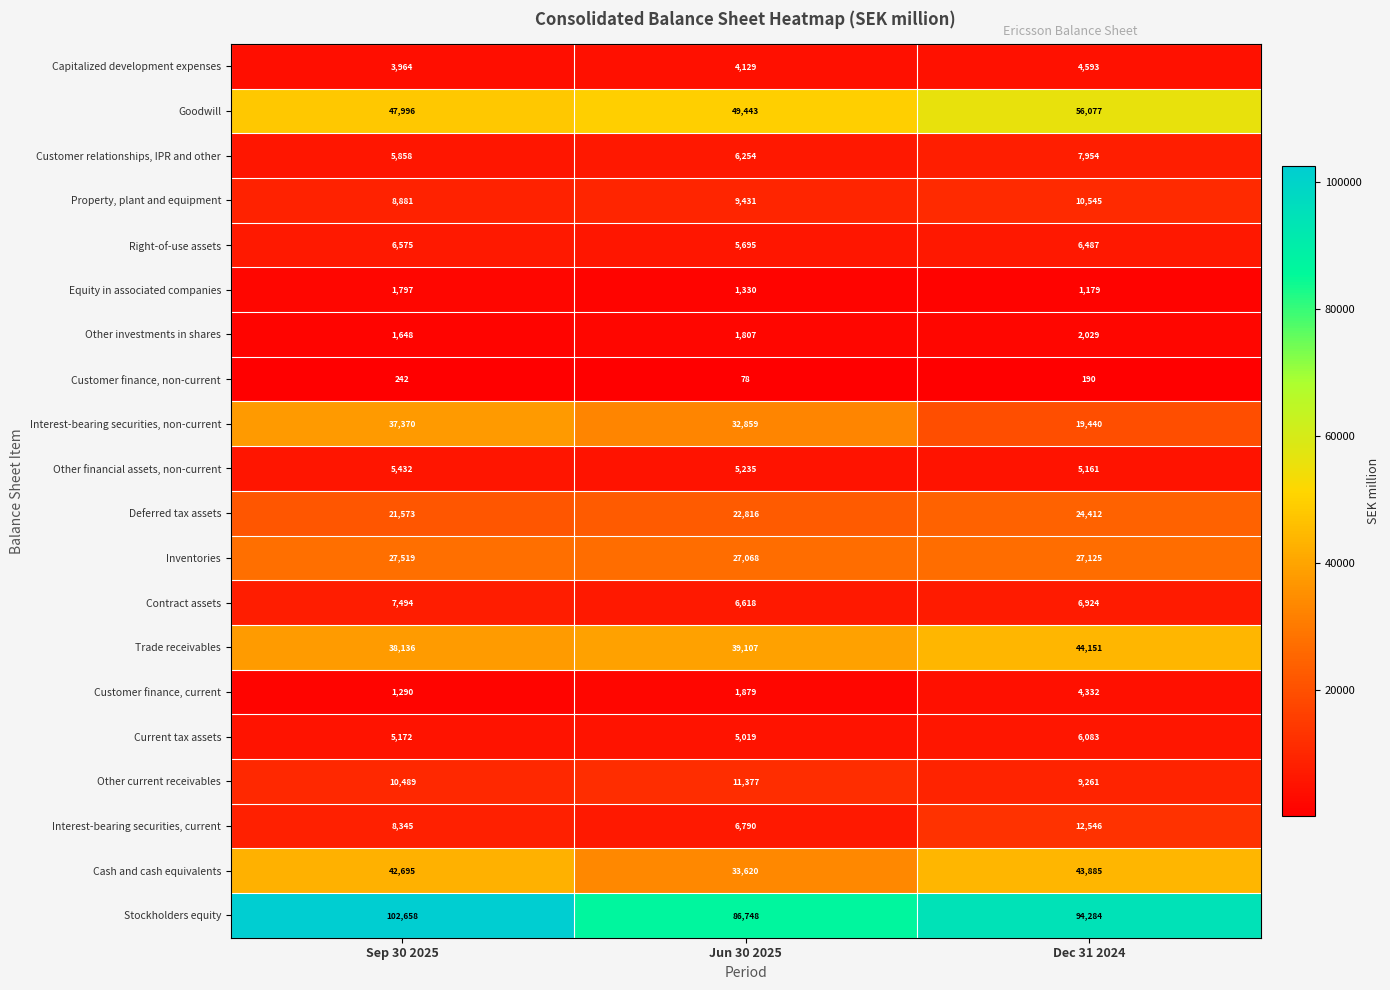

How many Customer finance, non-current values are between 78 and 242?

3